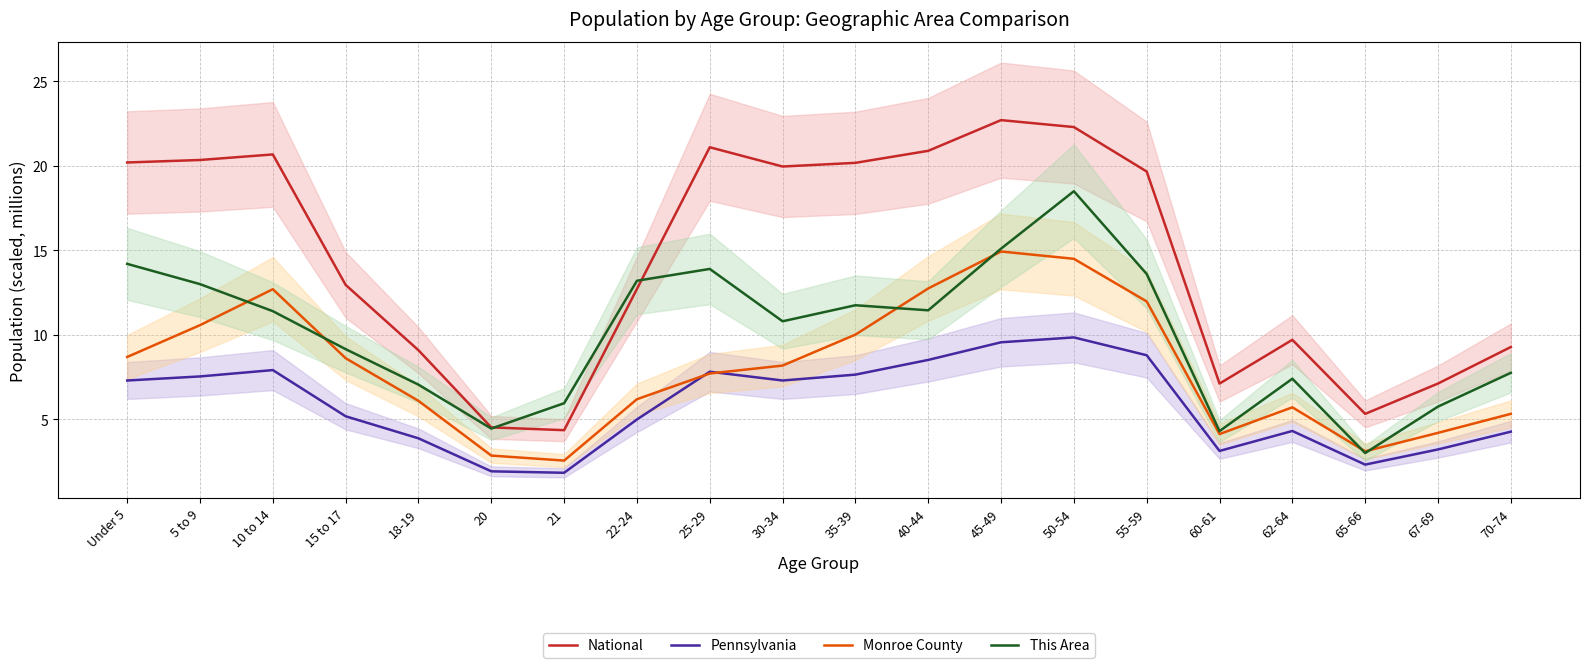

What position from the left is 62-64?

17